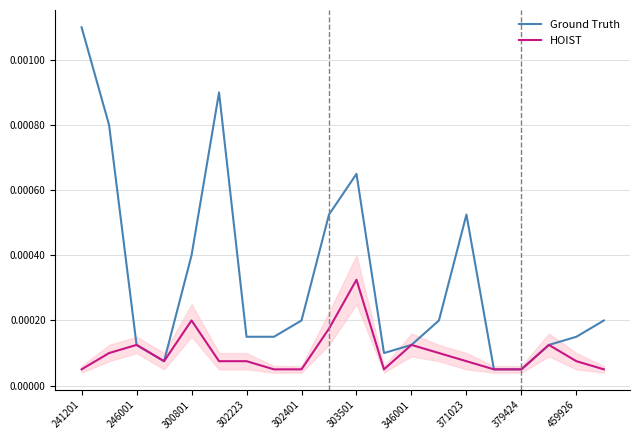

At which label does Ground Truth reach its peak?

241201